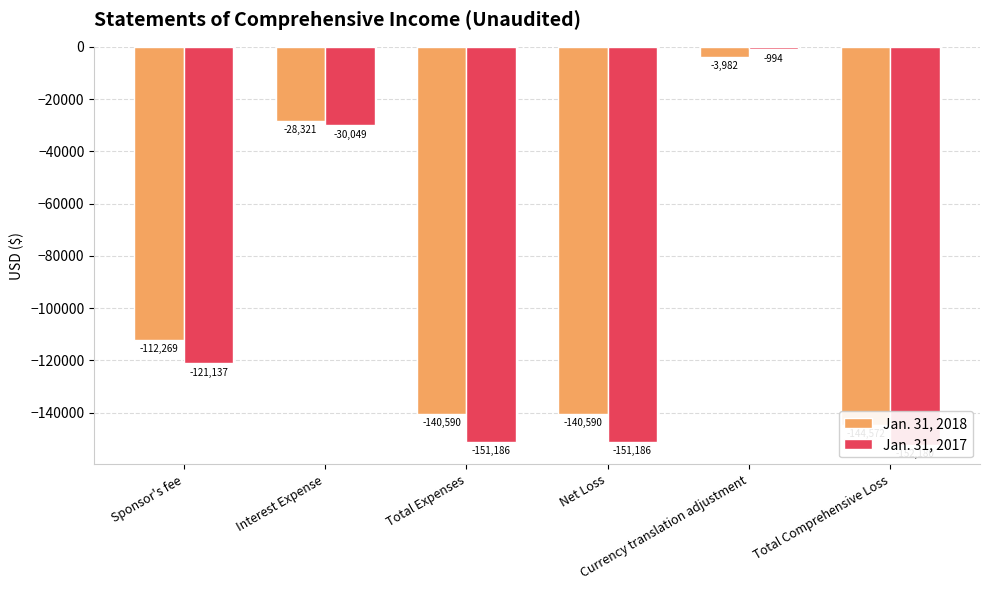

What is the label of the 6th bar from the right?

Sponsor's fee